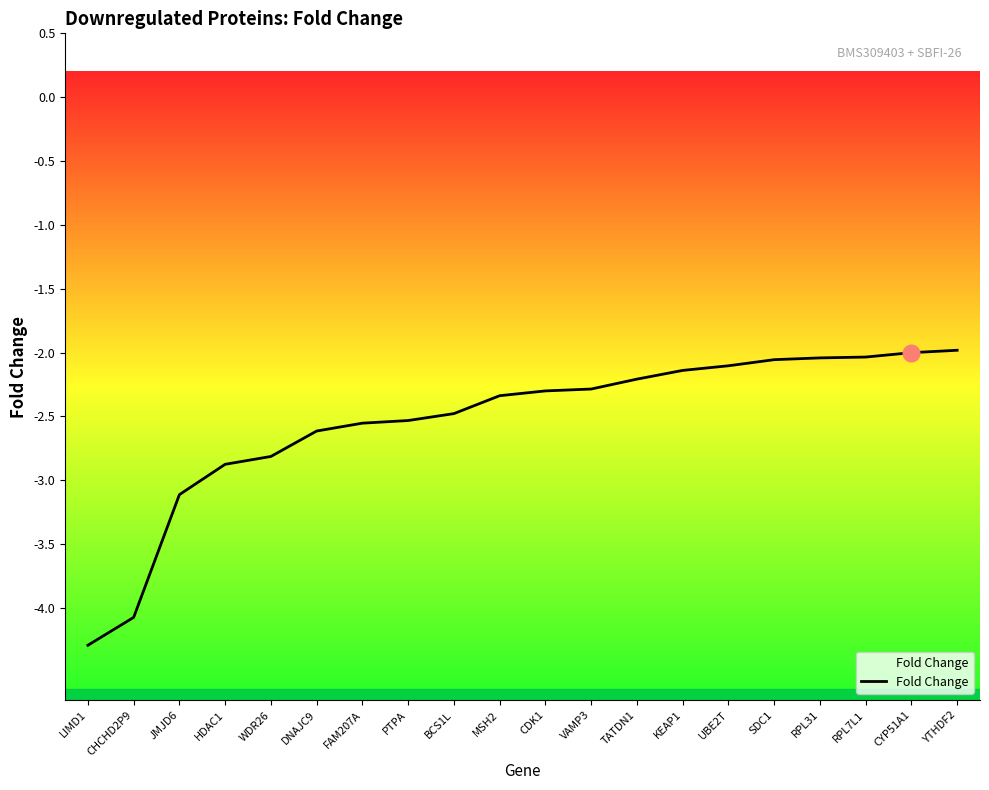

What is the maximum value shown in the chart?

-2.0